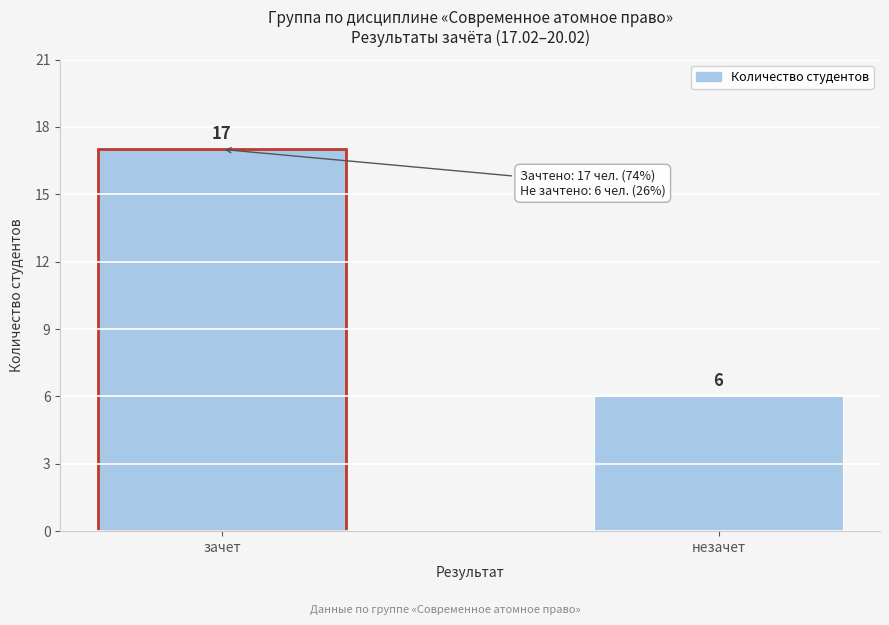

Reading left to right, list all the values displayed in this chart.

зачет=17	незачет=6